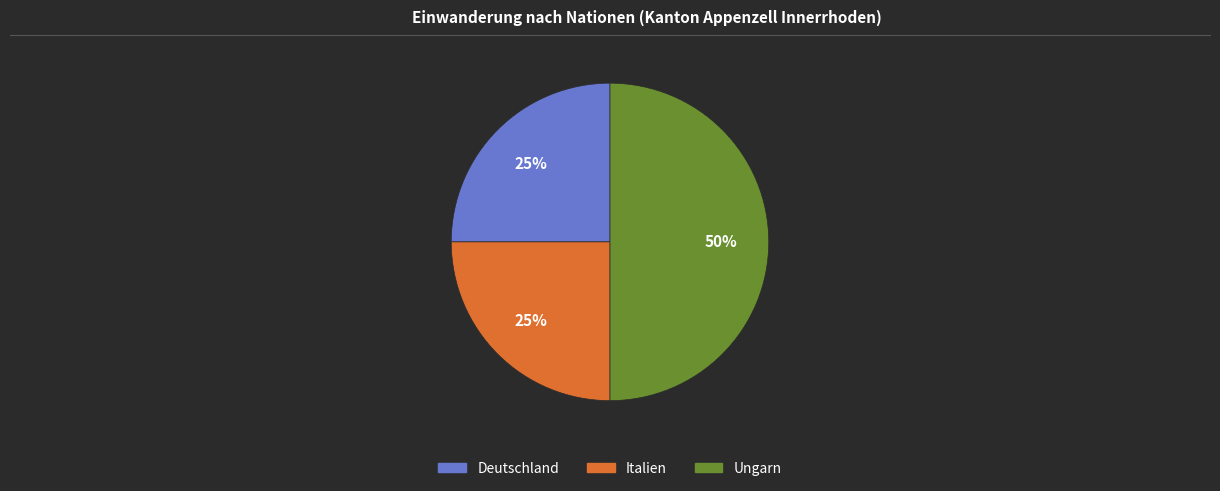

To the nearest percent, what is the difference between the largest and smallest slice percentages?

25%